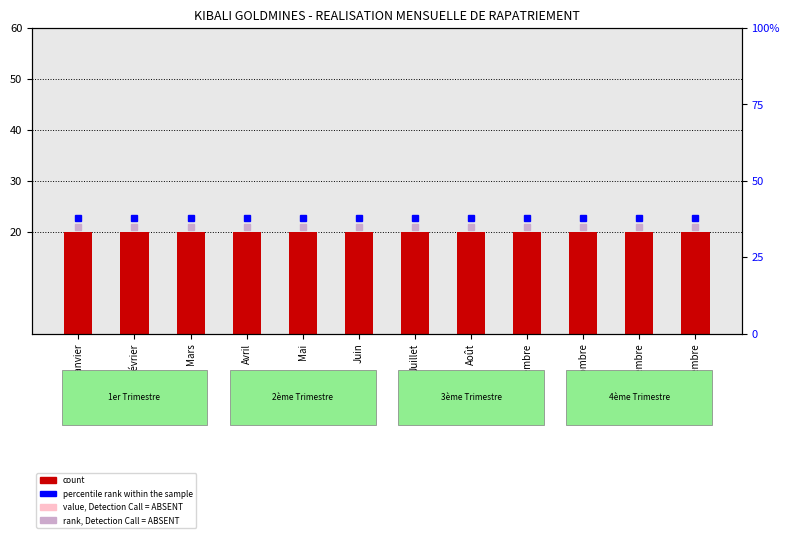

Count the number of categories in the chart.

12